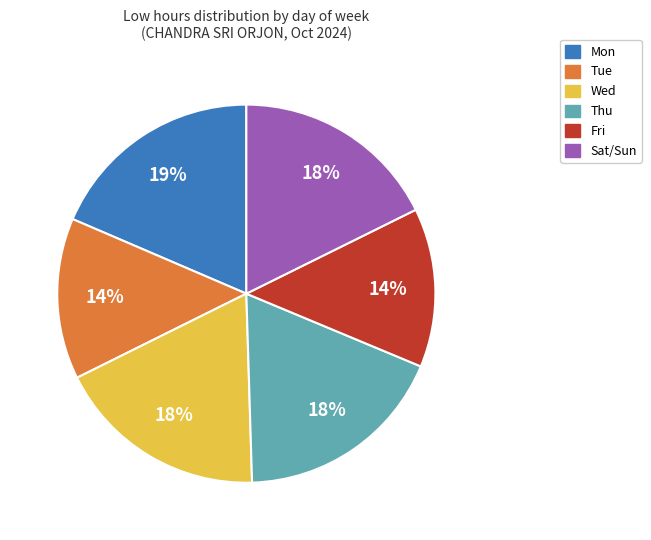

Is there a majority slice in this chart?

No